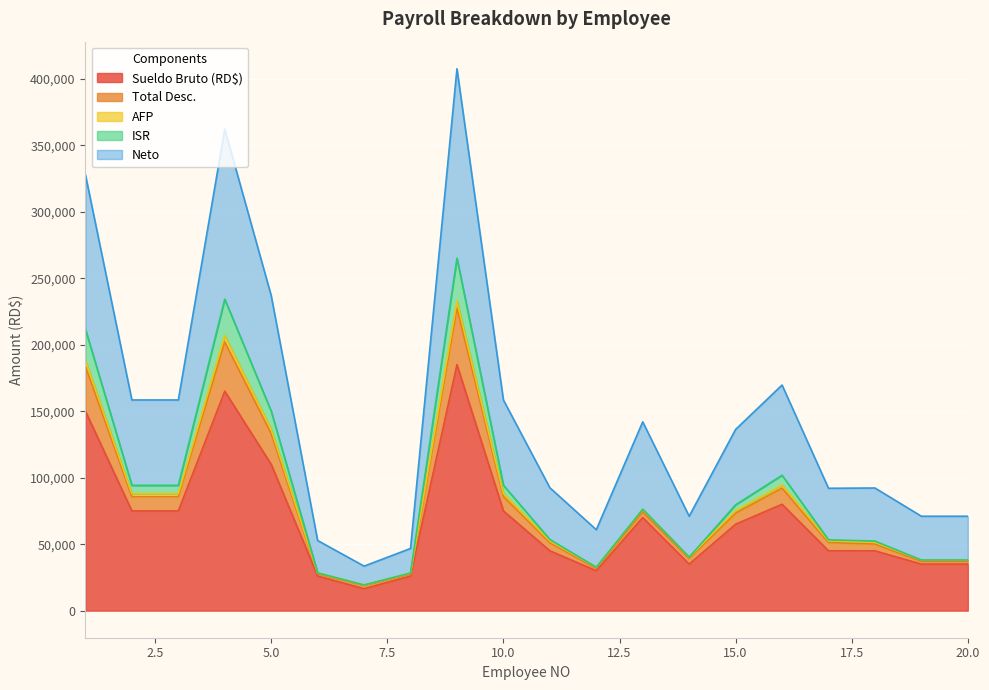

What is the highest value of the Sueldo Bruto (RD$) series?

185000.0